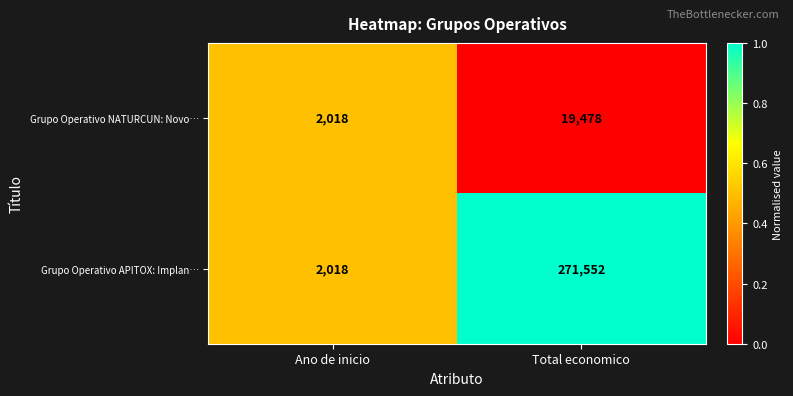

Reading left to right, transcribe all the data shown in this chart.

Grupo Operativo NATURCUN: Novo…: Ano de inicio=2018	Total economico=19478
Grupo Operativo APITOX: Implan…: Ano de inicio=2018	Total economico=271552